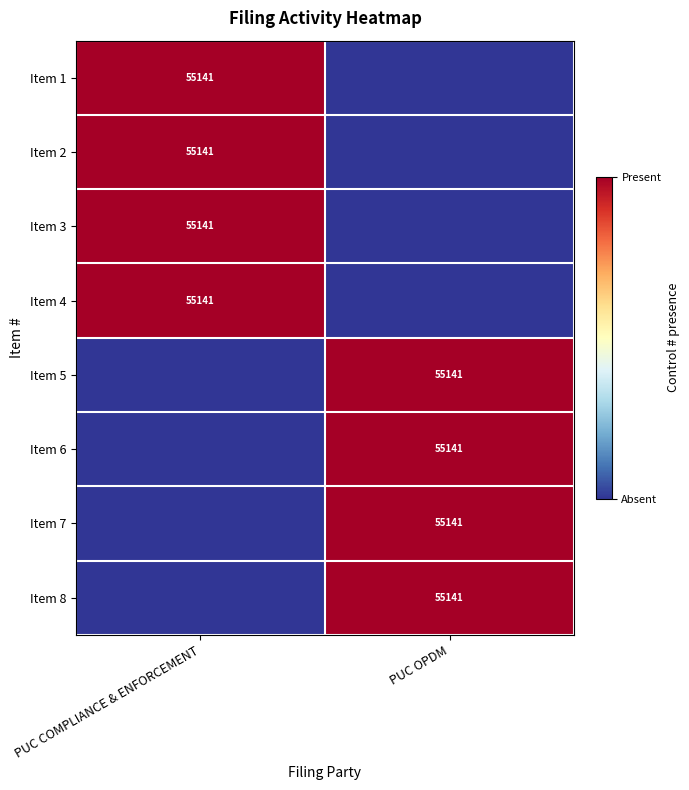

Is it true that Item 5 equals 78945 at PUC OPDM?

False